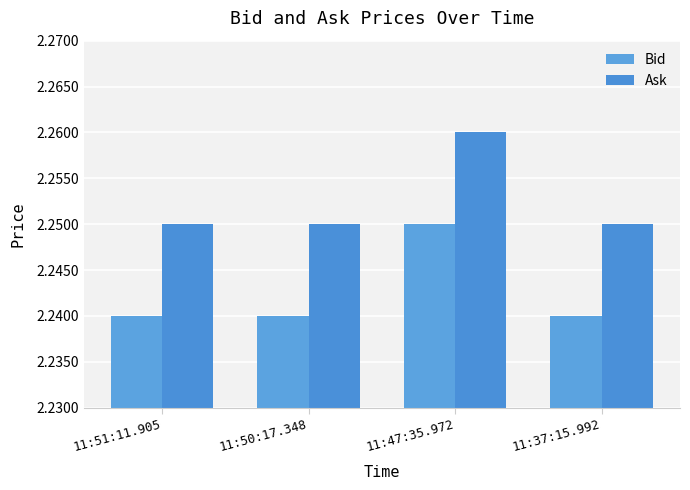

How many data points does each series have?

4